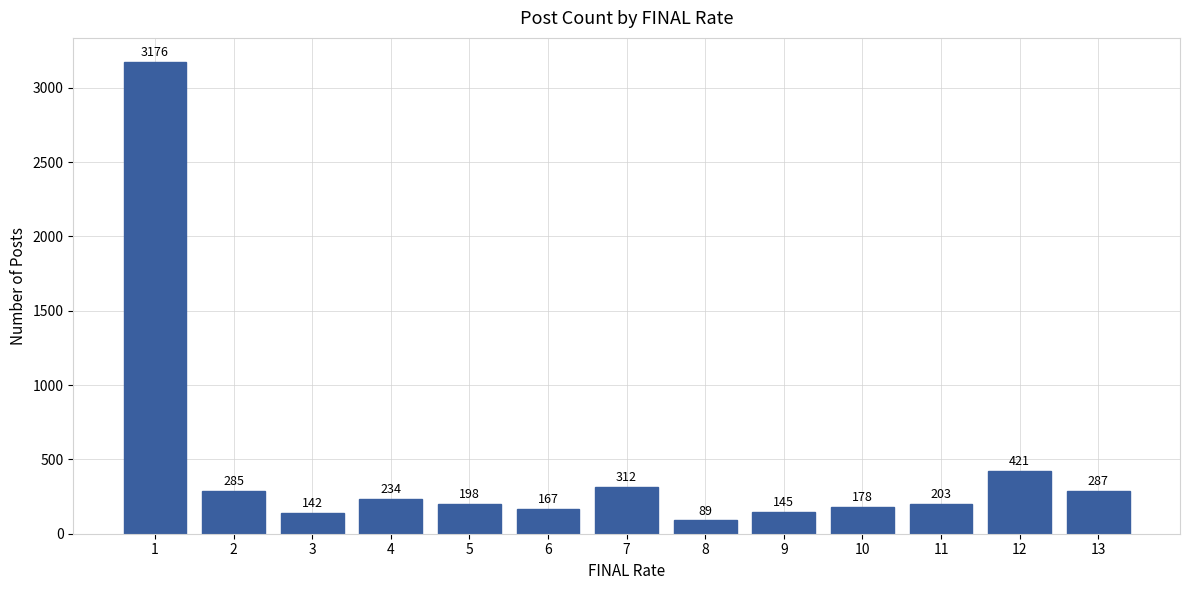

Between 11 and 12, which is larger?

12